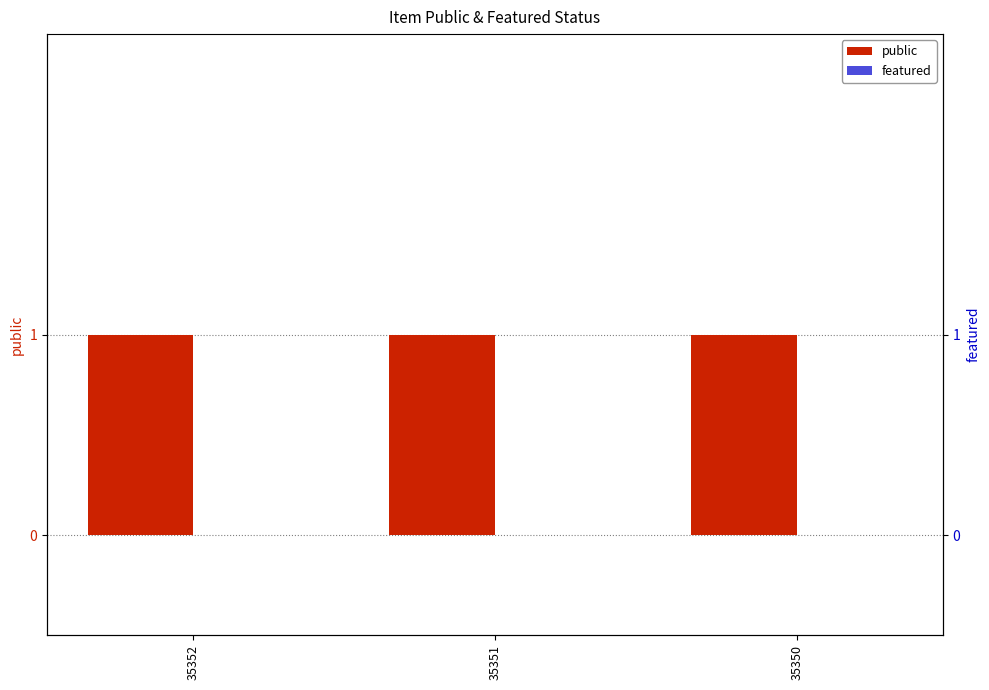

Rank the series by their maximum value, from highest to lowest.

public, featured